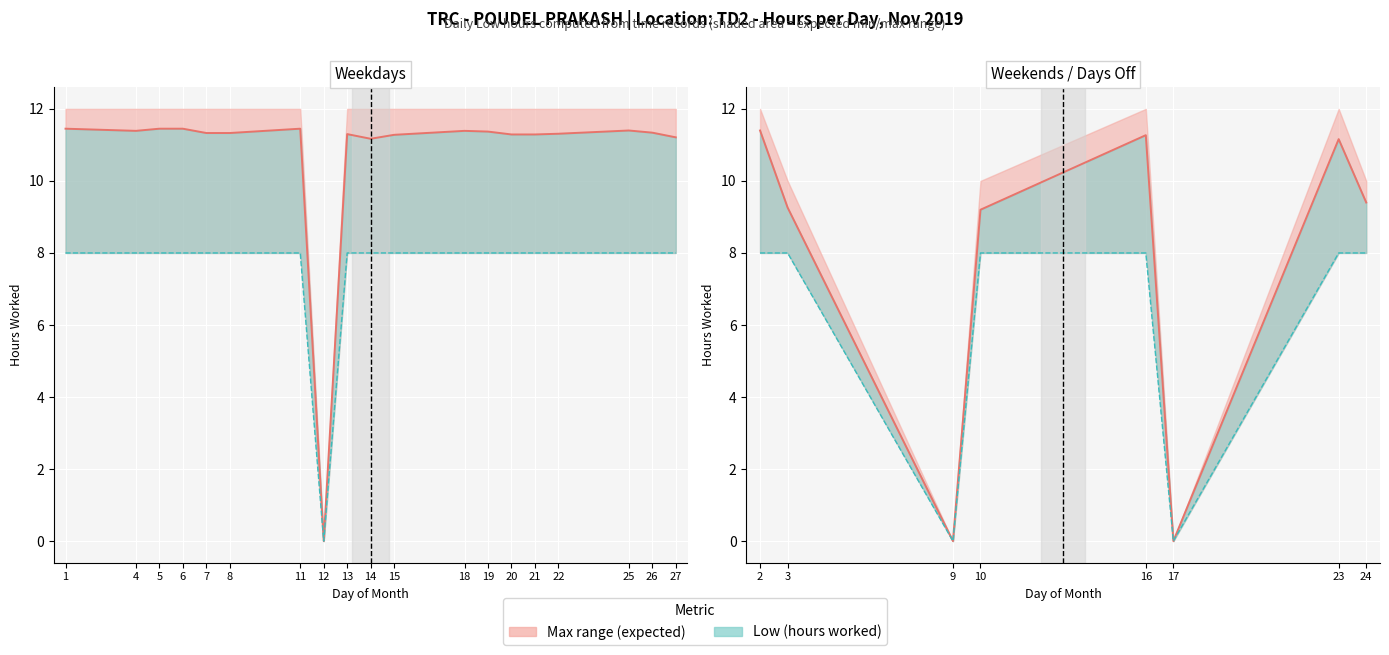

The Low (hours worked) series shows 4.9 at 3. True or false?

False